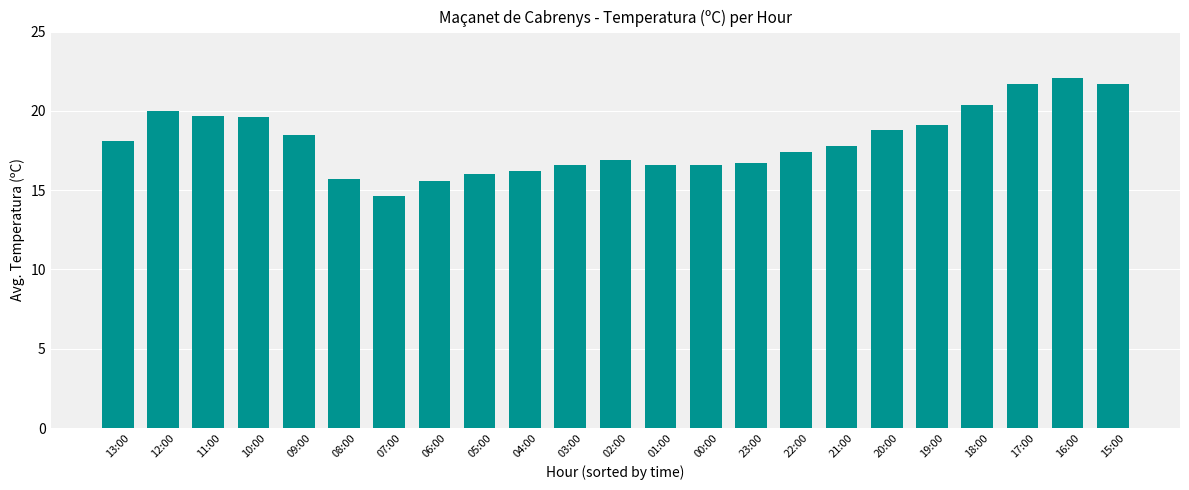

Are the bars grouped side by side (vs. stacked)?

No